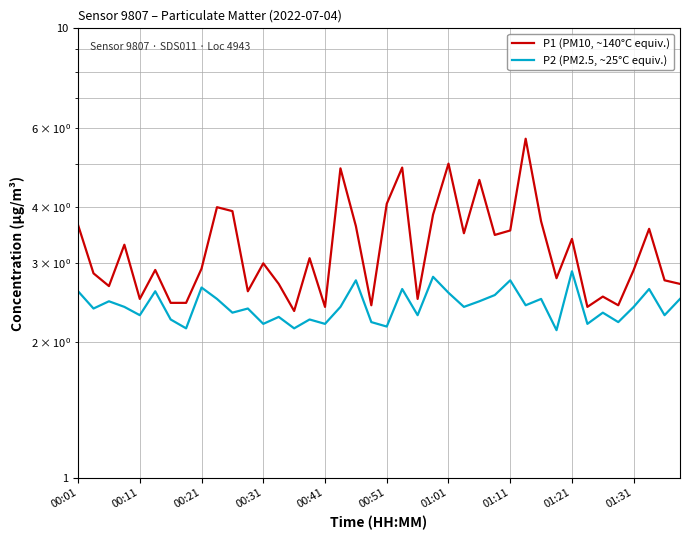

How many distinct data groups are displayed?

2